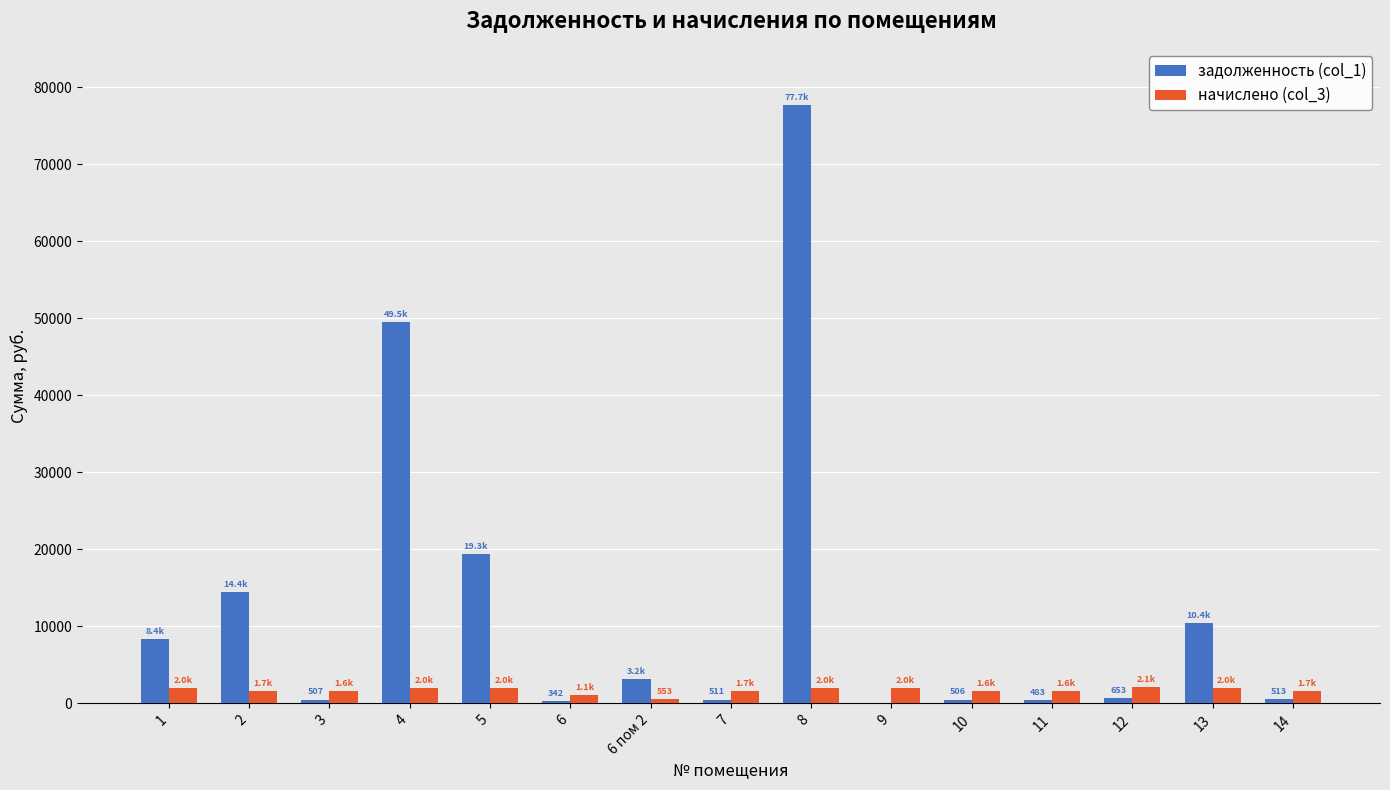

The value of начислено (col_3) at 11 is 1644.9. True or false?

True